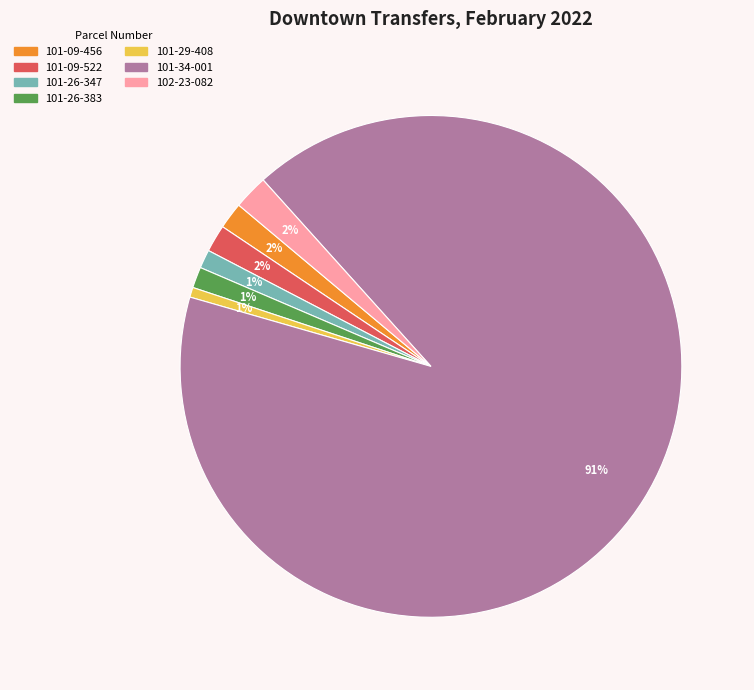

Is it true that 101-26-347 is 1% of the pie?

True